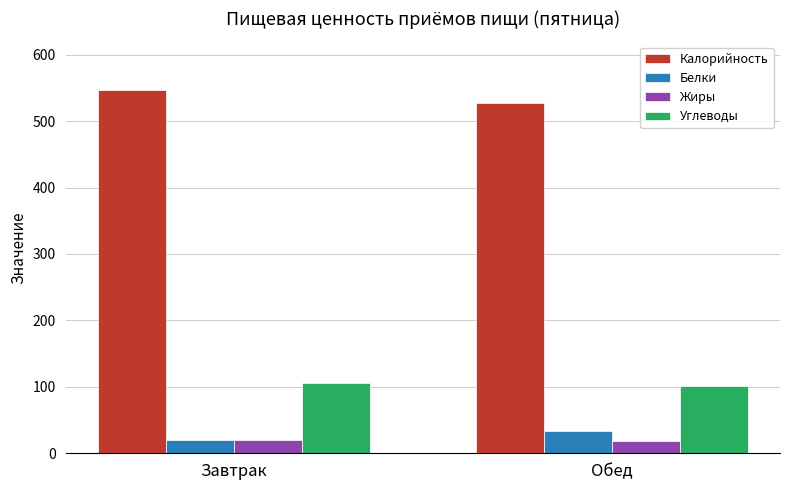

Count the number of data series in this chart.

4